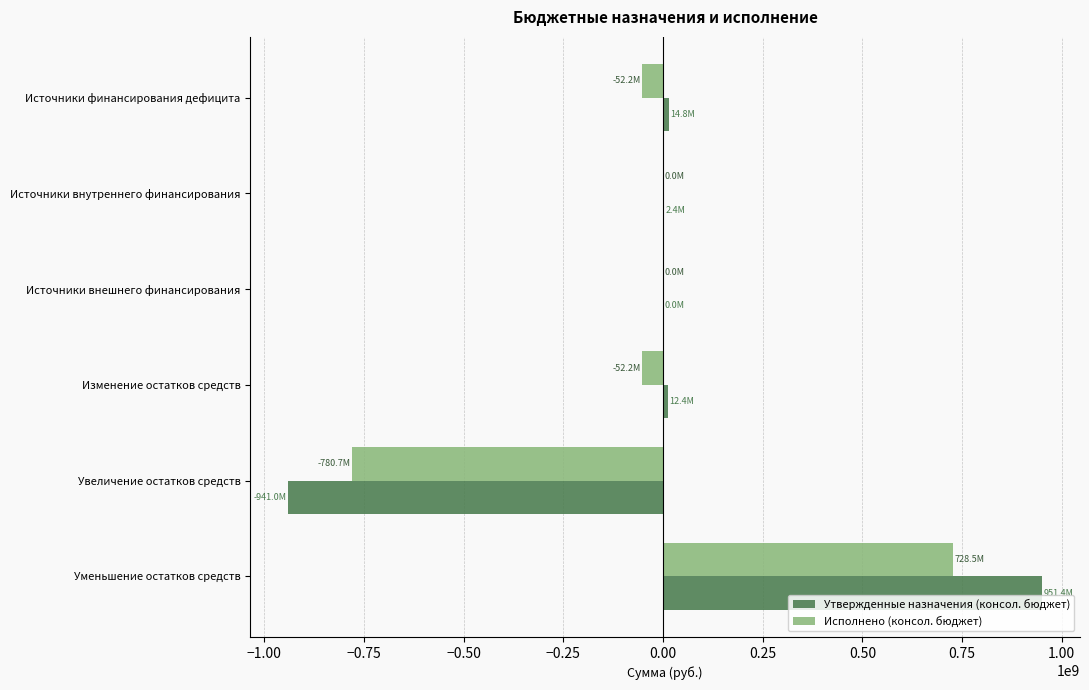

At which label does Утвержденные назначения (консол. бюджет) reach its peak?

Уменьшение остатков средств